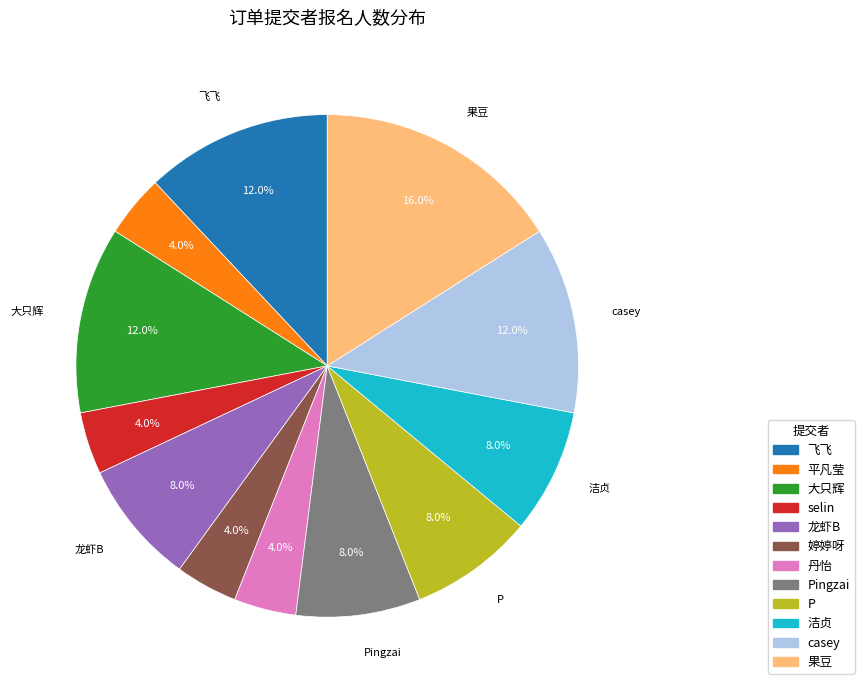

Does any single category account for the majority?

No